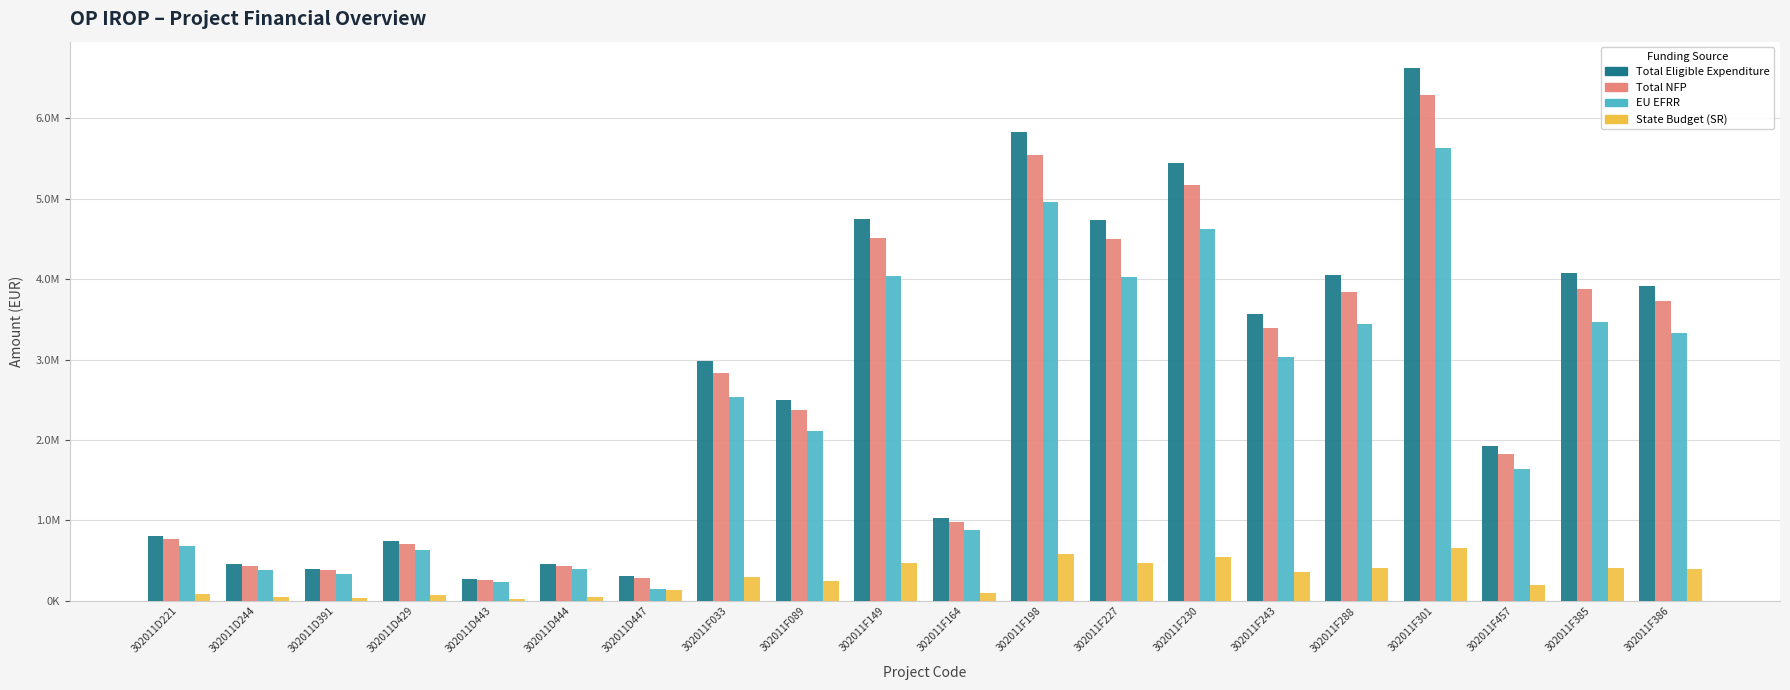

Reading right to left, what are all the values shown in this chart?

Total Eligible Expenditure: 3917938.8	4080919.2	1924533.1	6618774.5	4044216.7	3564584.1	5440070.0	4734877.6	5832202.4	1030314.8	4745461.1	2491972.3	2986718.3	306000.0	462048.0	274155.0	741528.0	400140.0	459336.0	810816.1
Total NFP: 3722041.8	3876873.3	1828306.4	6287835.8	3842005.9	3386354.9	5168066.5	4498133.8	5540592.3	978799.1	4508188.0	2367373.7	2837382.4	290700.0	438945.6	260447.2	704451.6	380133.0	436369.2	770275.3
EU EFRR: 3330248.0	3468781.3	1635853.1	5625958.3	3437584.2	3029896.5	4624059.5	4024646.0	4957372.1	875767.6	4033641.9	2118176.5	2538710.6	153000.0	392740.8	233031.8	630298.8	340119.0	390435.6	689193.7
State Budget (SR): 391793.9	408091.9	192453.3	661877.4	404421.7	356458.4	544007.0	473487.8	583220.2	103031.5	474546.1	249197.2	298671.8	137700.0	46204.8	27415.5	74152.8	40014.0	45933.6	81081.6